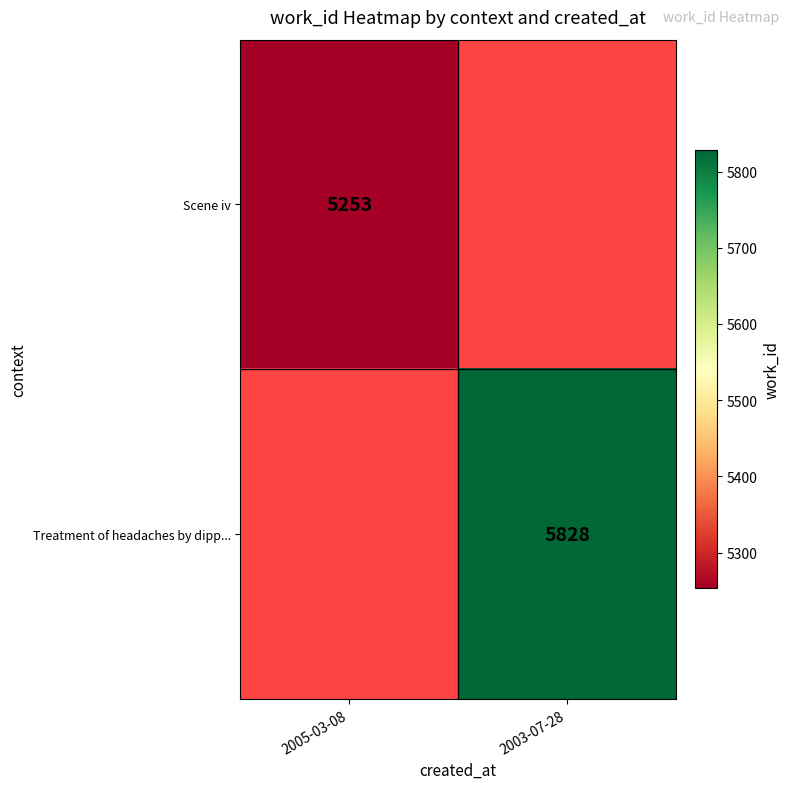

Is it true that Scene iv equals 3667.3 at 2005-03-08?

False